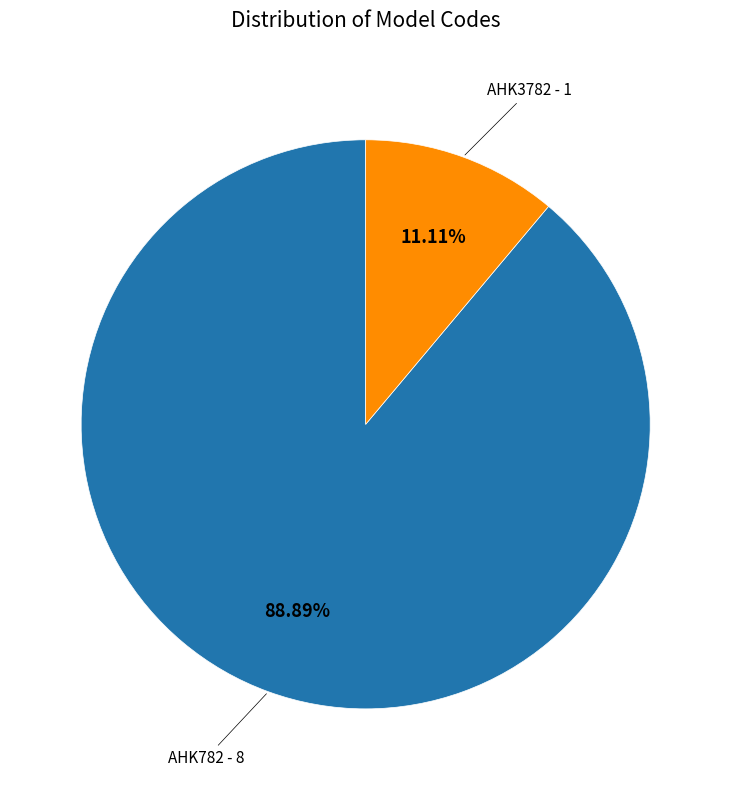

How many slices are in this pie chart?

2